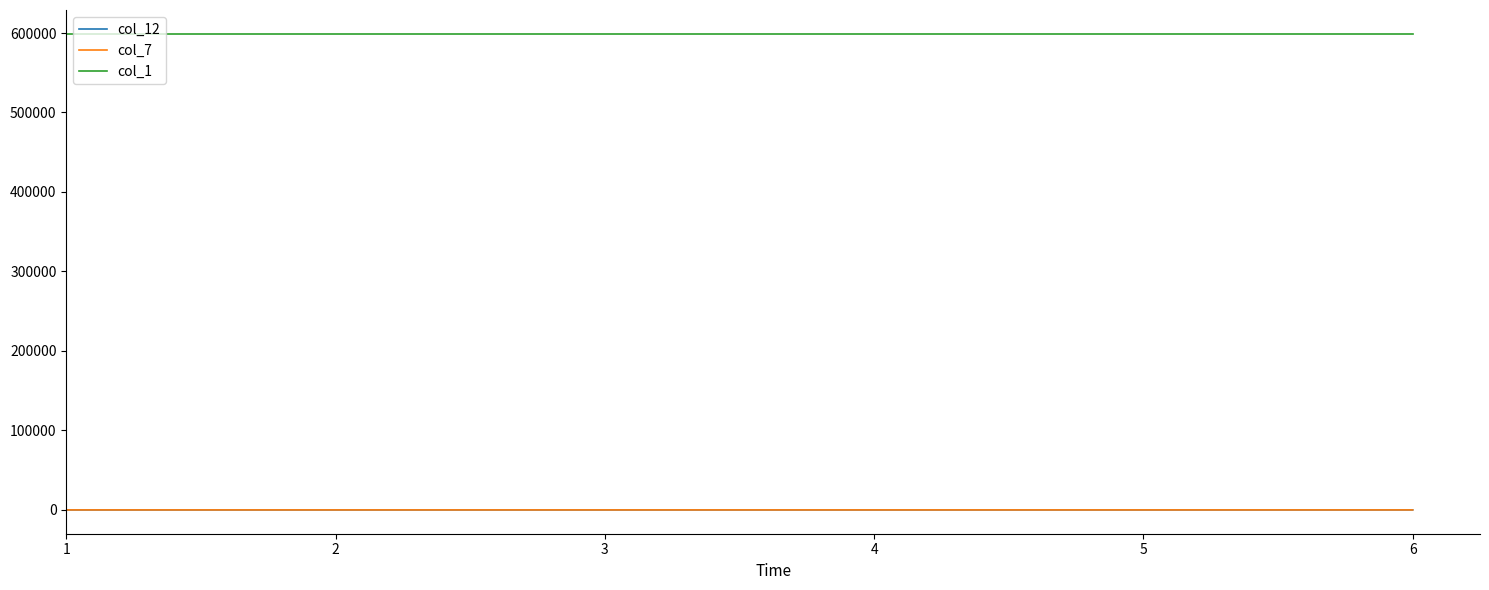

True or false: col_12 and col_1 intersect in this chart.

False